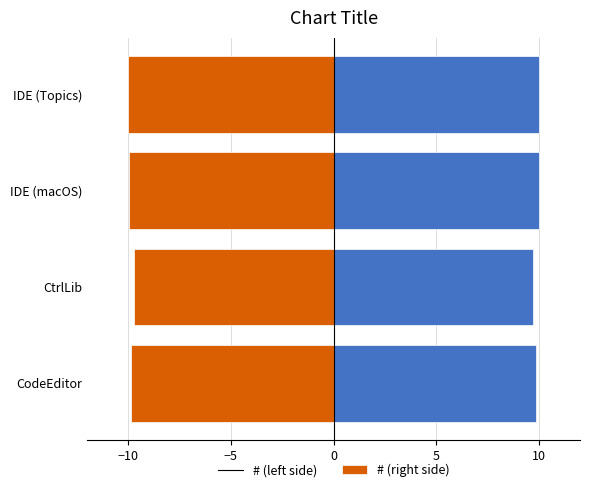

The value of # (right) at CodeEditor is 15.3. True or false?

False